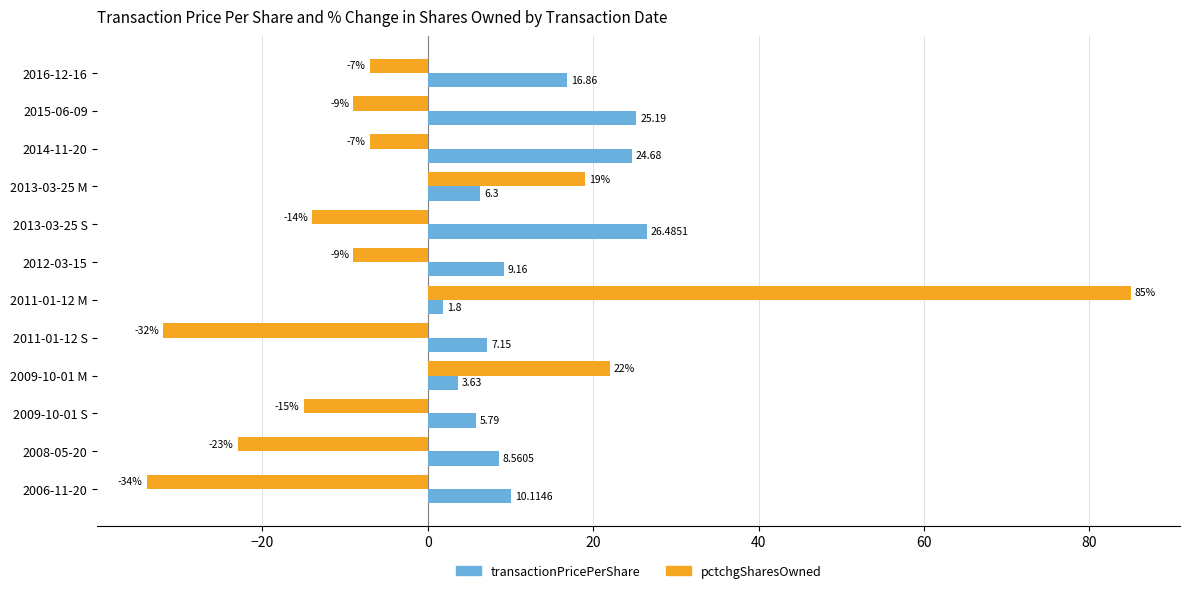

Which series has the largest total across all categories?

transactionPricePerShare